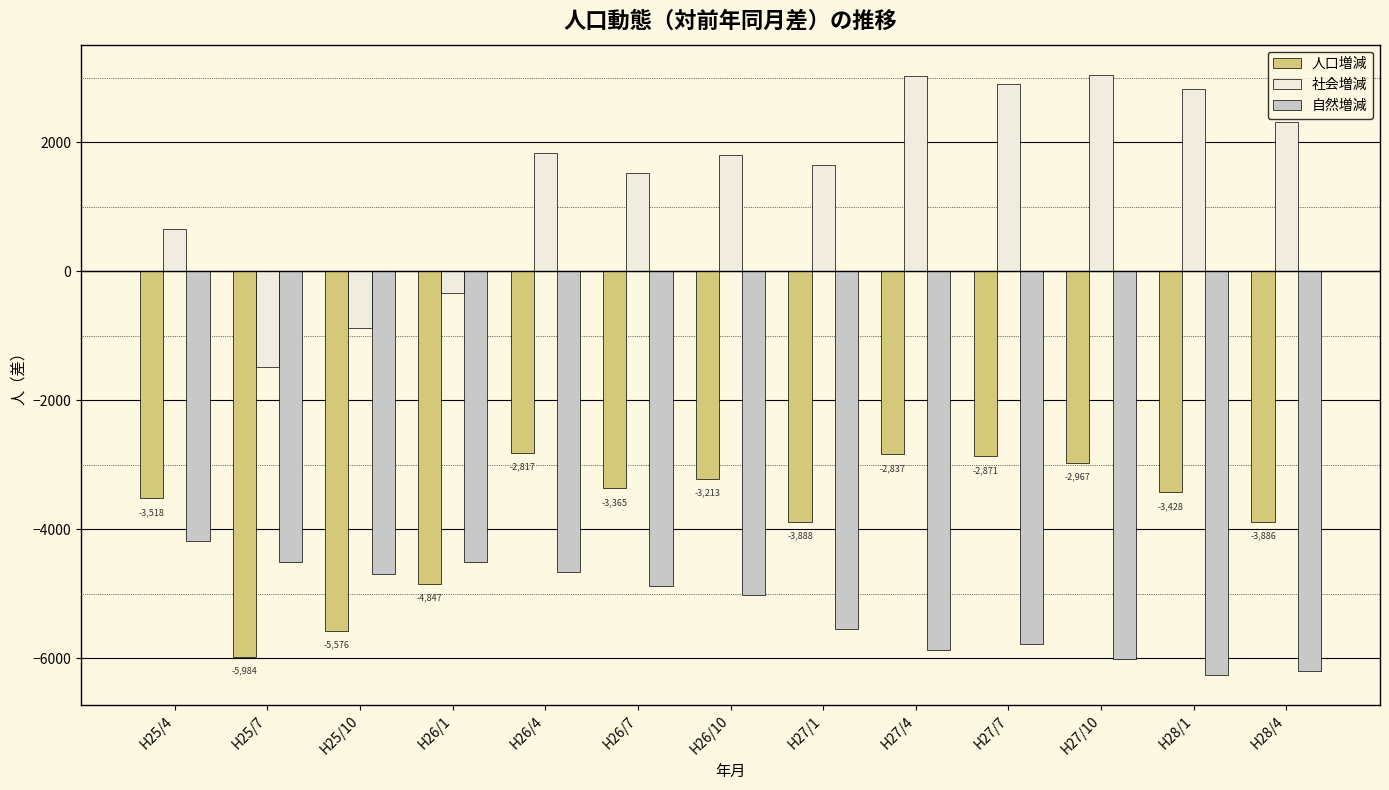

What are all the series names shown in the legend?

人口増減, 社会増減, 自然増減